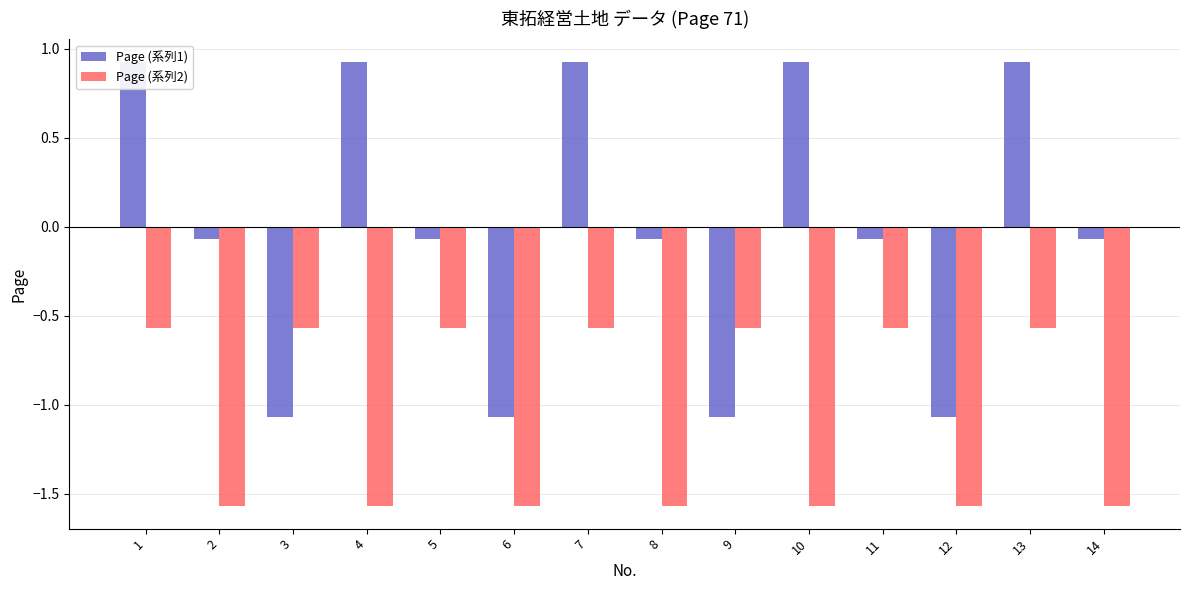

How many values in Page (系列1) are below zero?

9